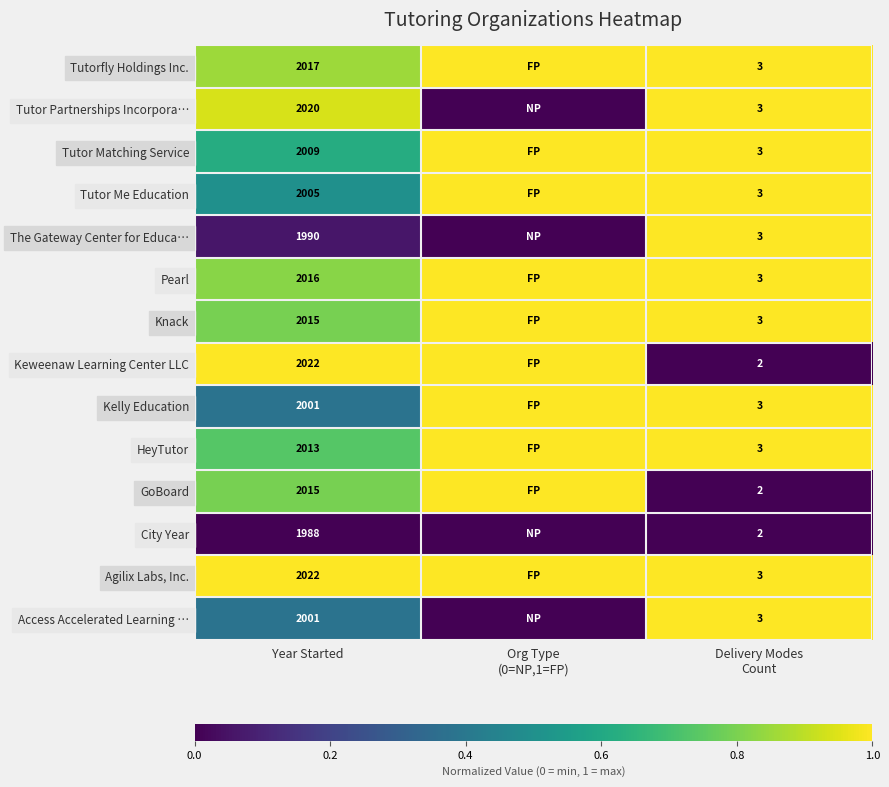

Is it true that Tutor Me Education equals 2005 at Year Started?

True